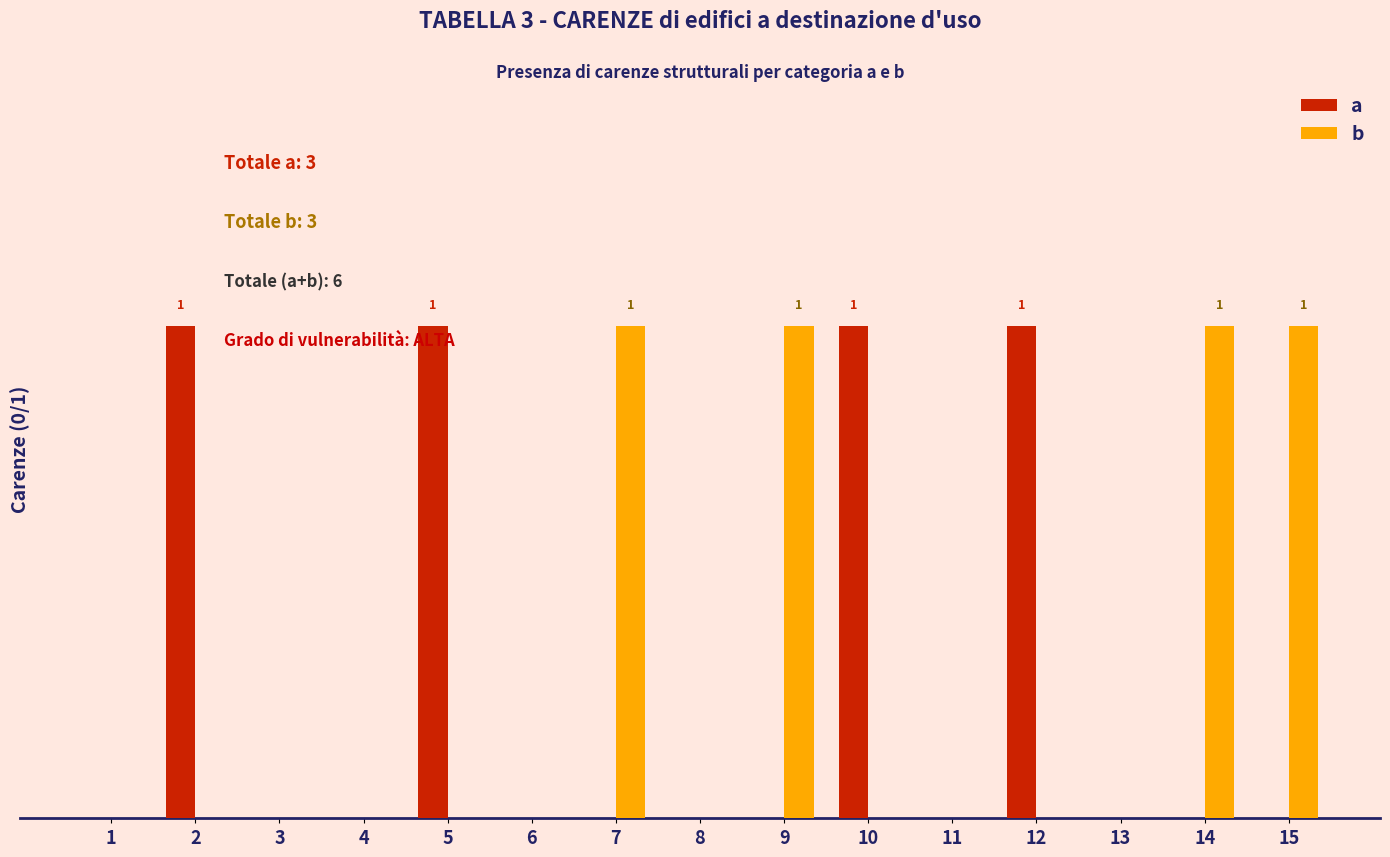

Rank the series by their maximum value, from highest to lowest.

a, b